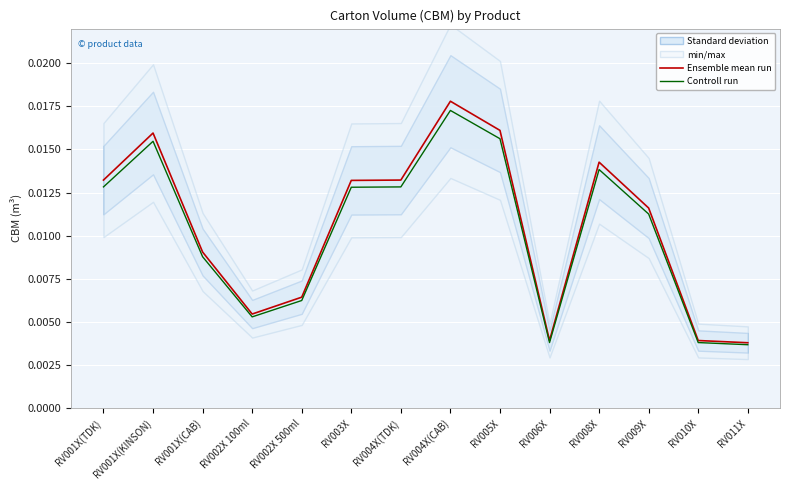

Where is the first local minimum for Ensemble mean run?

RV002X 100ml